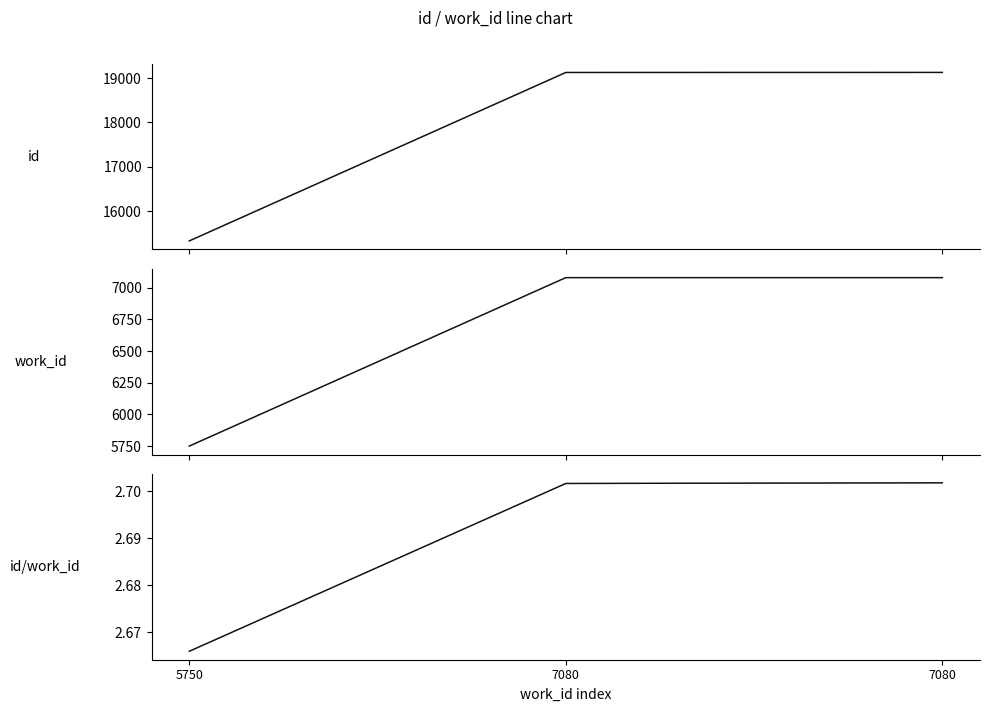

What is the difference between the id values at 7080 and 5750?

3799.0